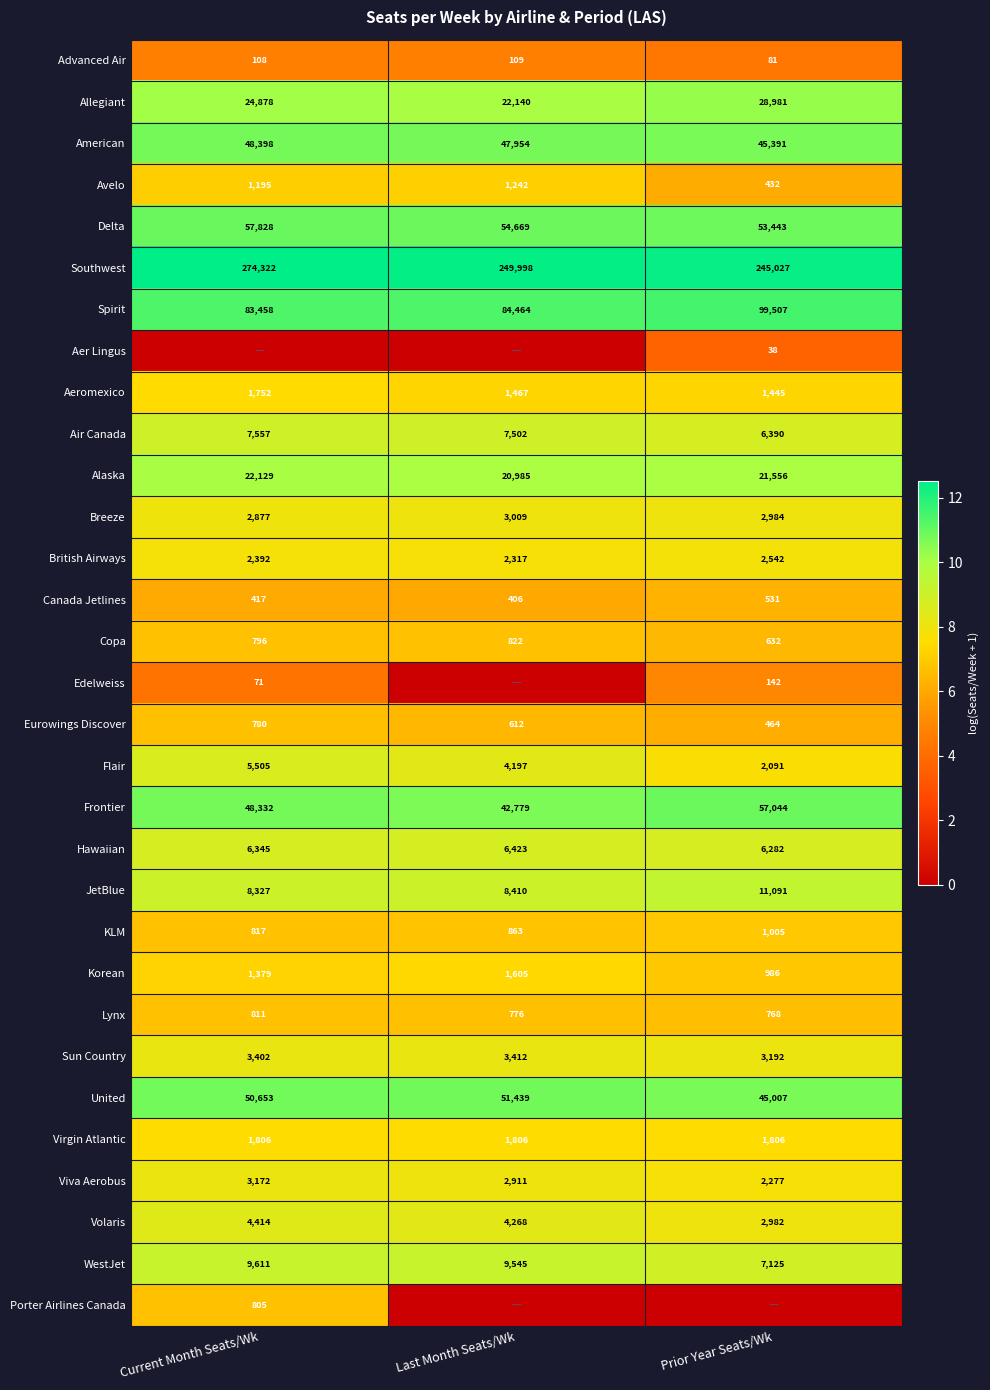

List the labels in order of British Airways value, smallest first.

Last Month Seats/Wk, Current Month Seats/Wk, Prior Year Seats/Wk